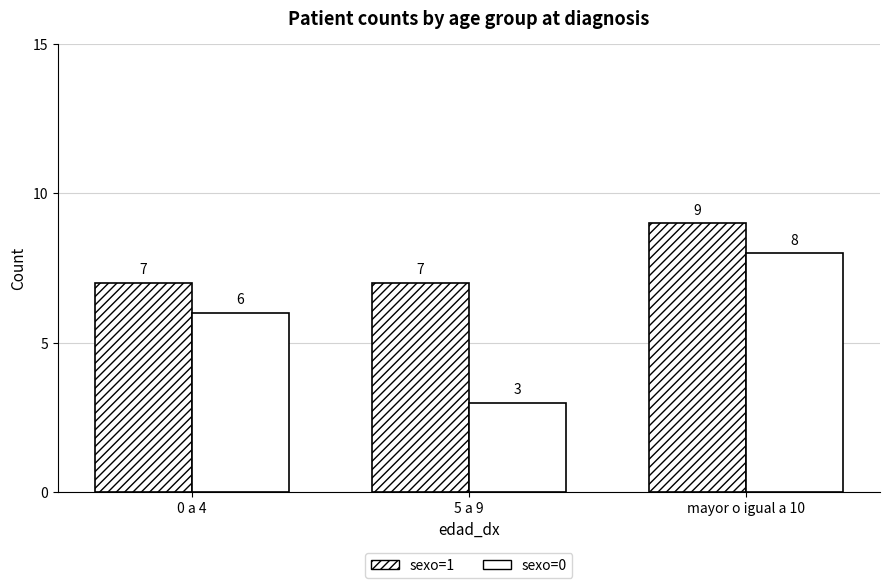

What position from the left is 0 a 4?

1